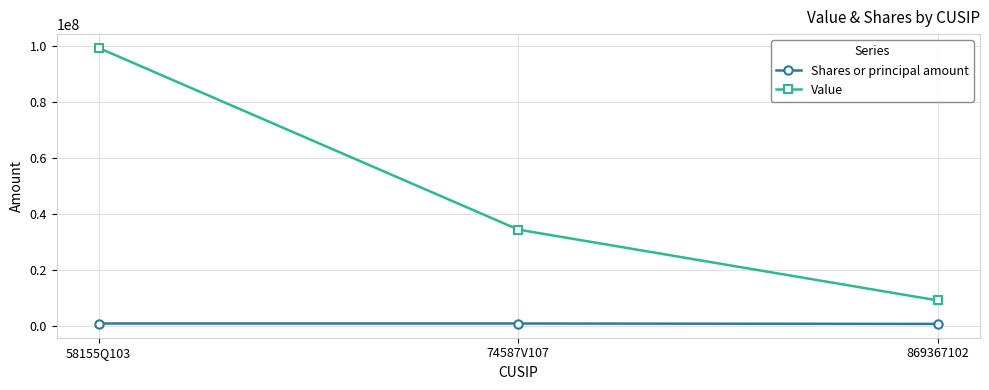

What is the label of the 2nd point from the right?

74587V107